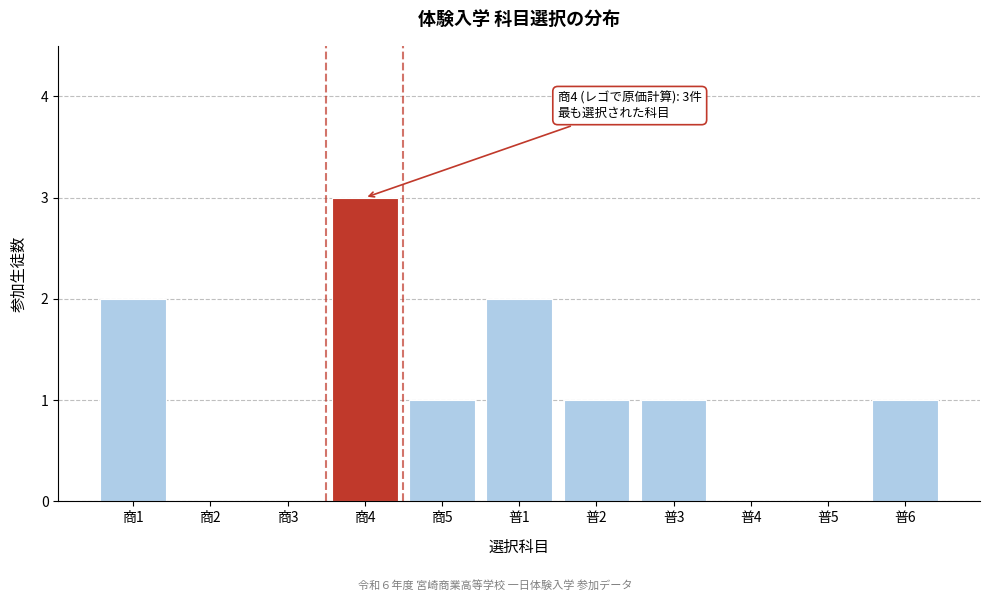

Reading left to right, what are all the values shown in this chart?

商1=2	商2=0	商3=0	商4=3	商5=1	普1=2	普2=1	普3=1	普4=0	普5=0	普6=1